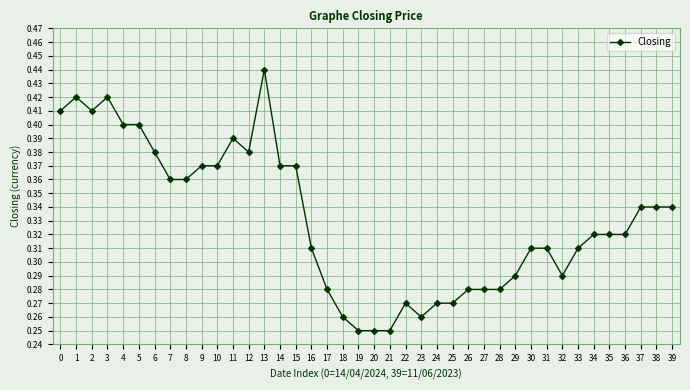

Which category has the highest value across all series?

13